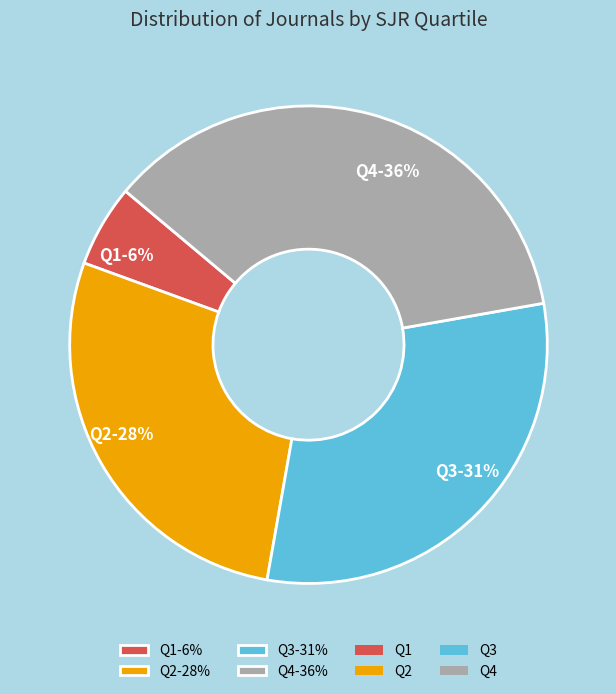

Does Q3 account for over 50% of the chart?

No